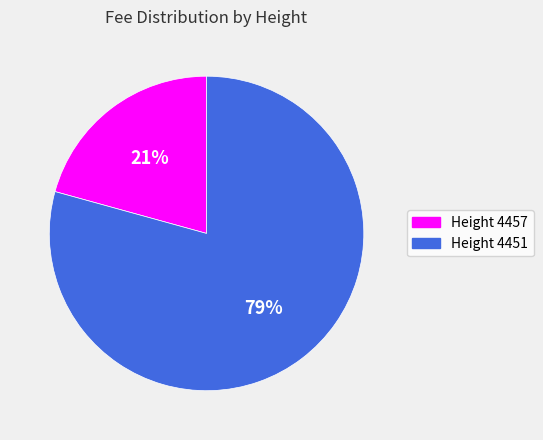

Count the number of slices in the pie.

2